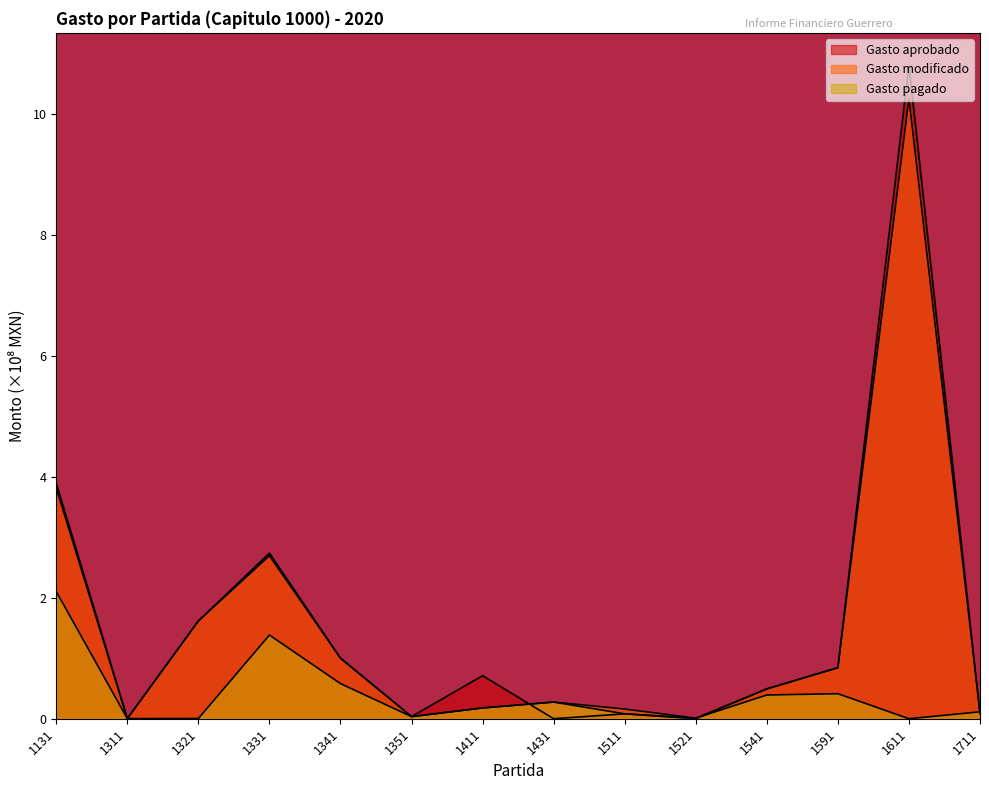

True or false: Gasto aprobado has a value of -4.8 at 1431.

False